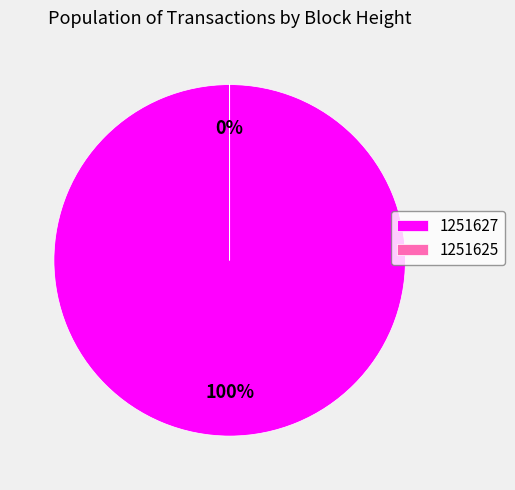

To the nearest percent, what is the difference between the 1251627 and 1251625 slice percentages?

100%